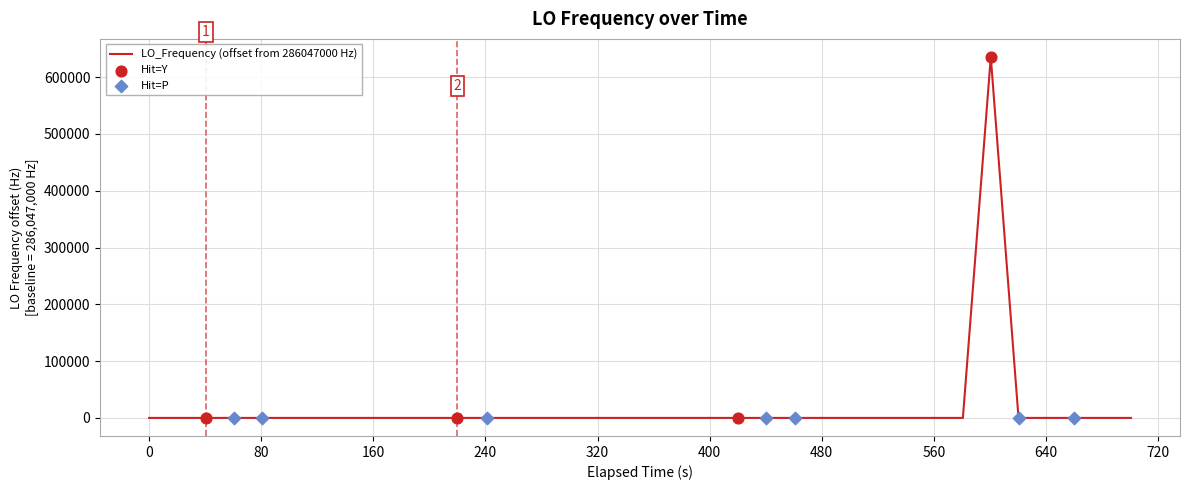

What is the maximum value shown in the chart?

635707.7